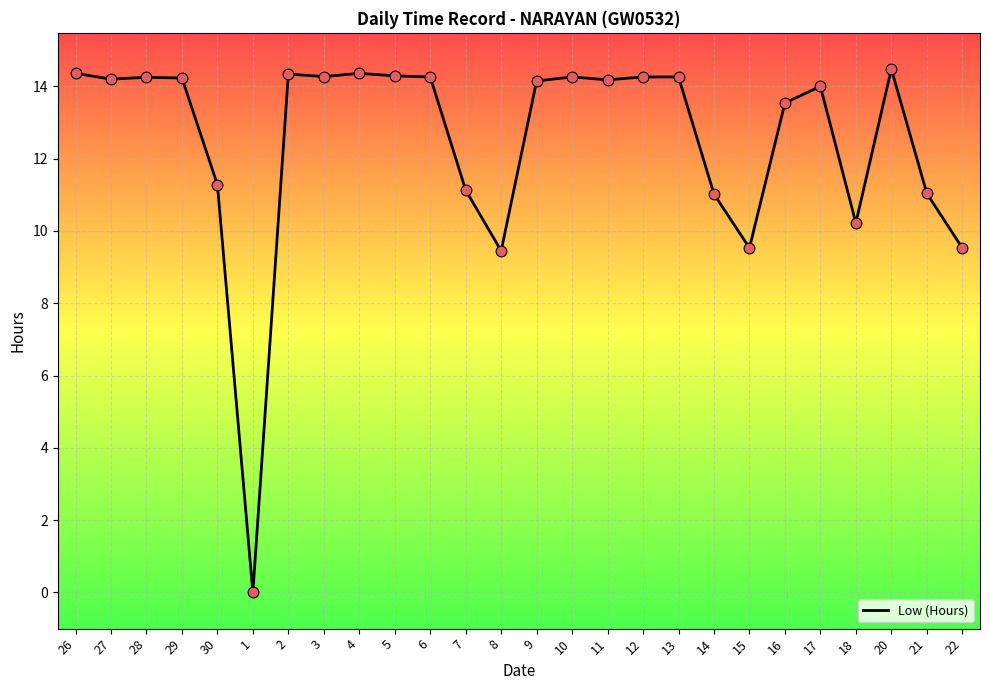

What is the change in value from 1 to 16?

+13.5